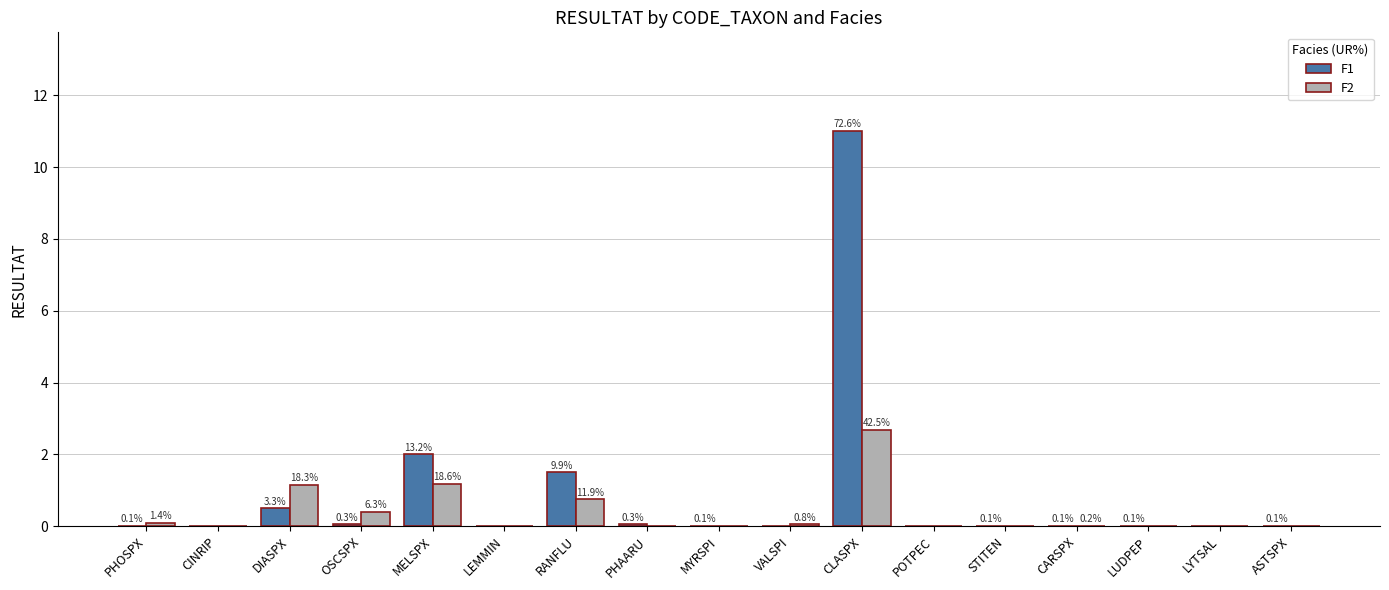

What are all the series names shown in the legend?

F1, F2